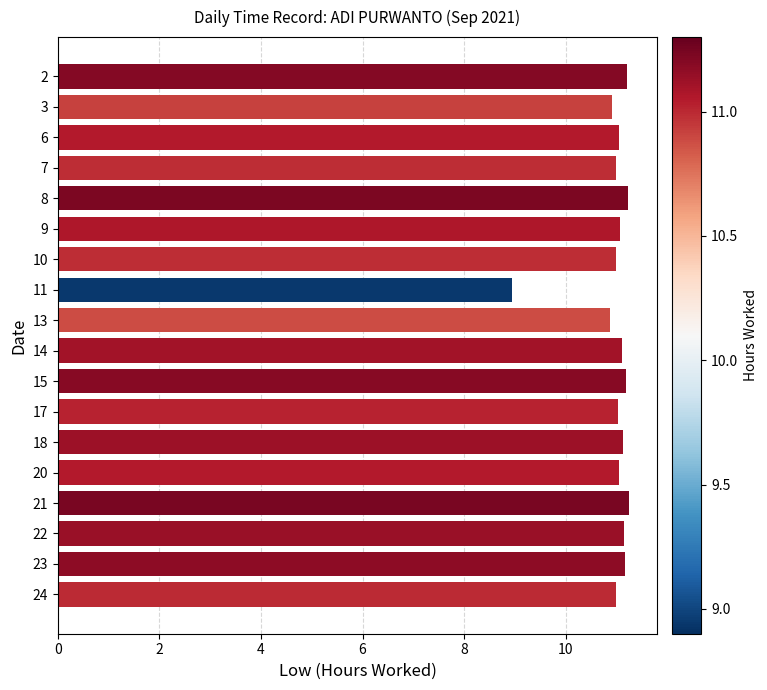

What is the value of the 17th bar from the top?

11.2